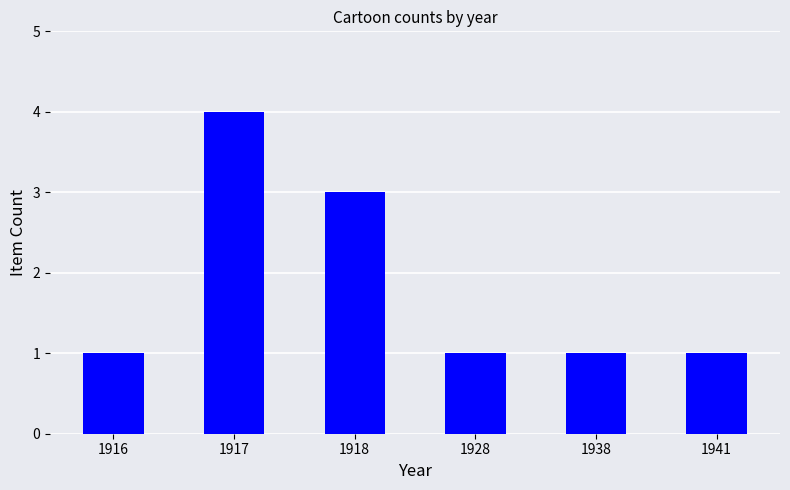

Does the chart contain any negative values?

No